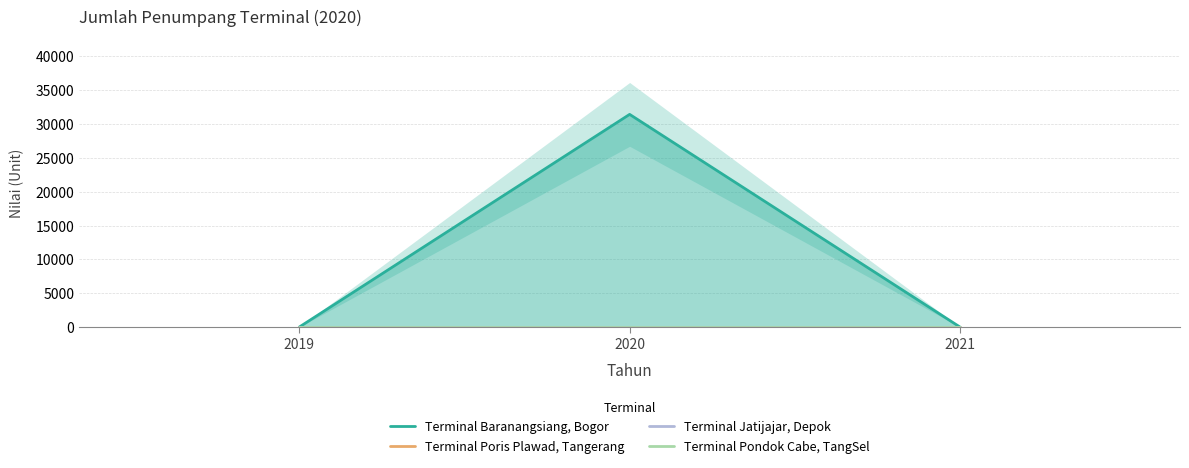

Which series has the largest total across all categories?

Terminal Baranangsiang, Bogor